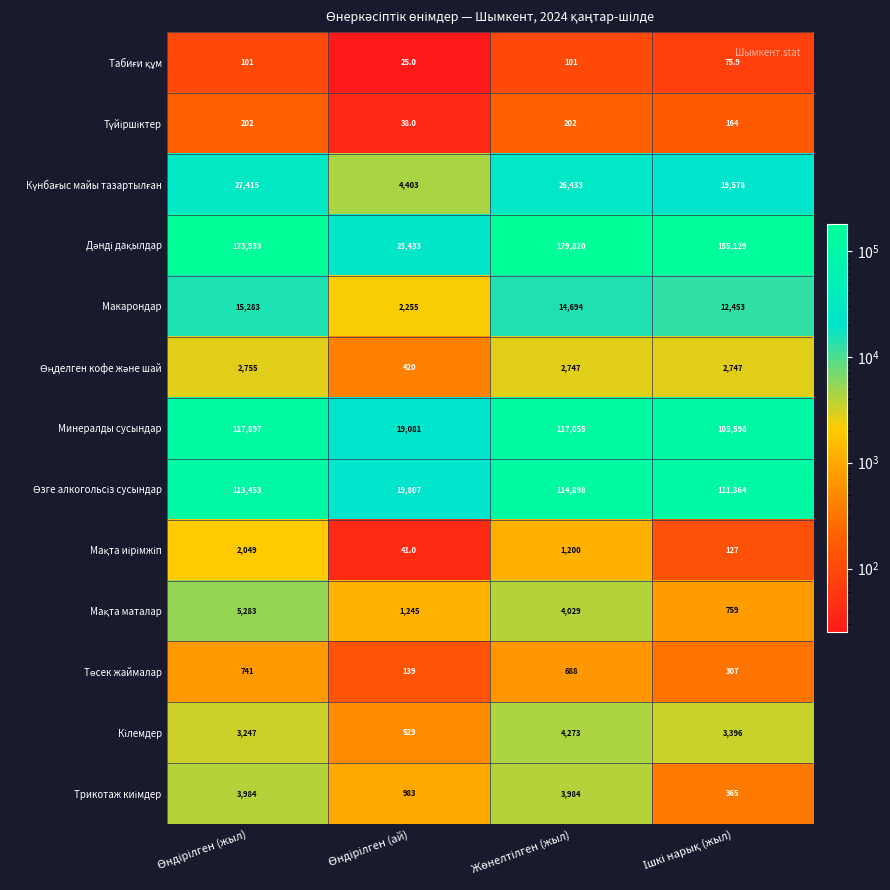

What is the smallest value displayed?

25.0